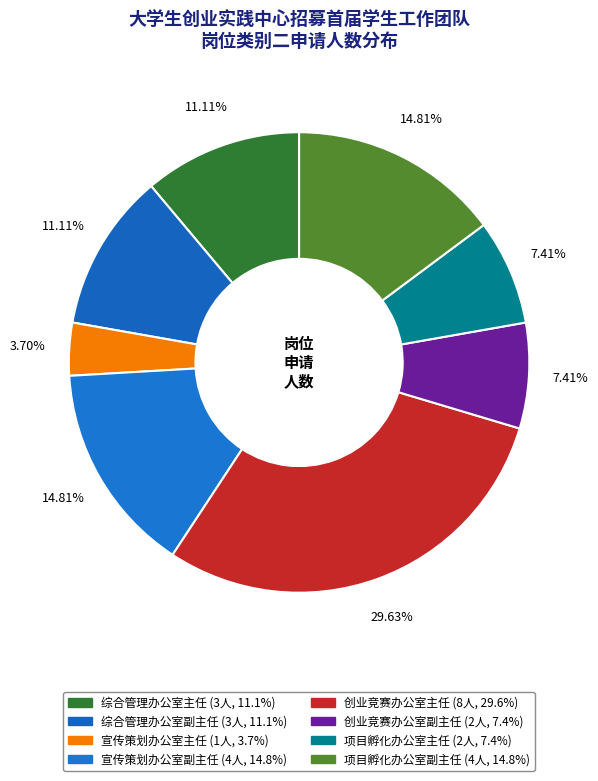

Count the number of slices in the pie.

8